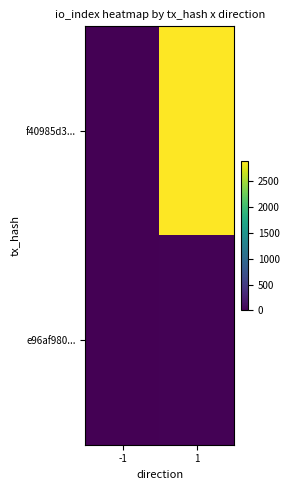

Which series has the widest spread of values?

f40985d3...